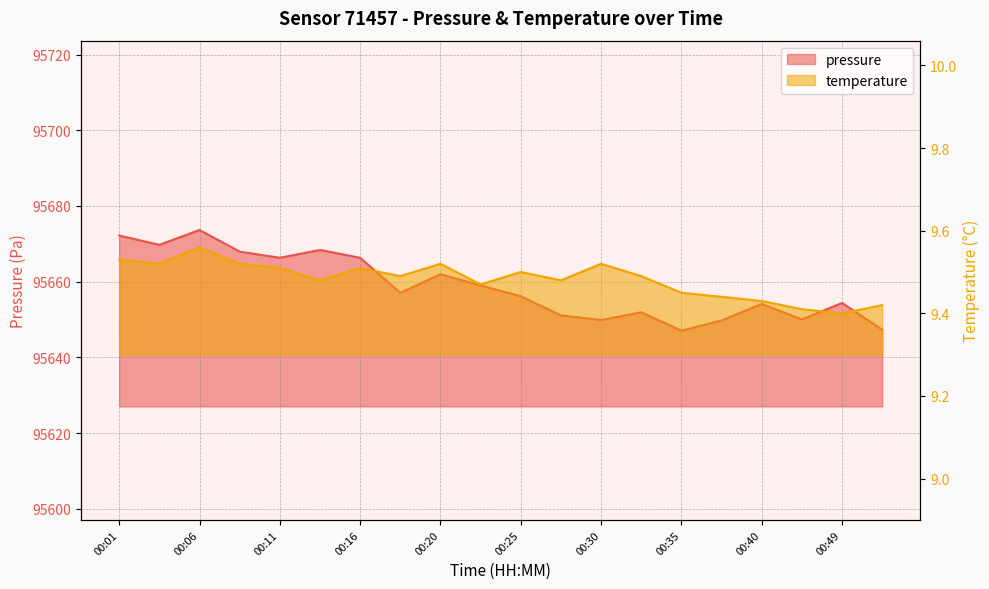

The pressure series shows 56603.5 at 00:23. True or false?

False